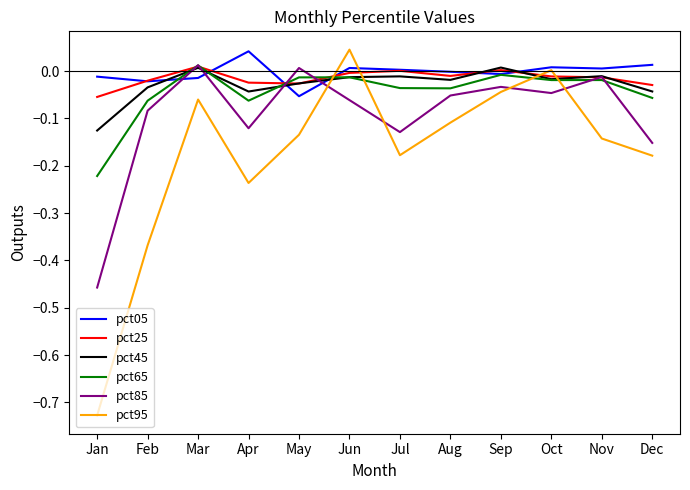

True or false: pct05 and pct65 cross at least once.

True